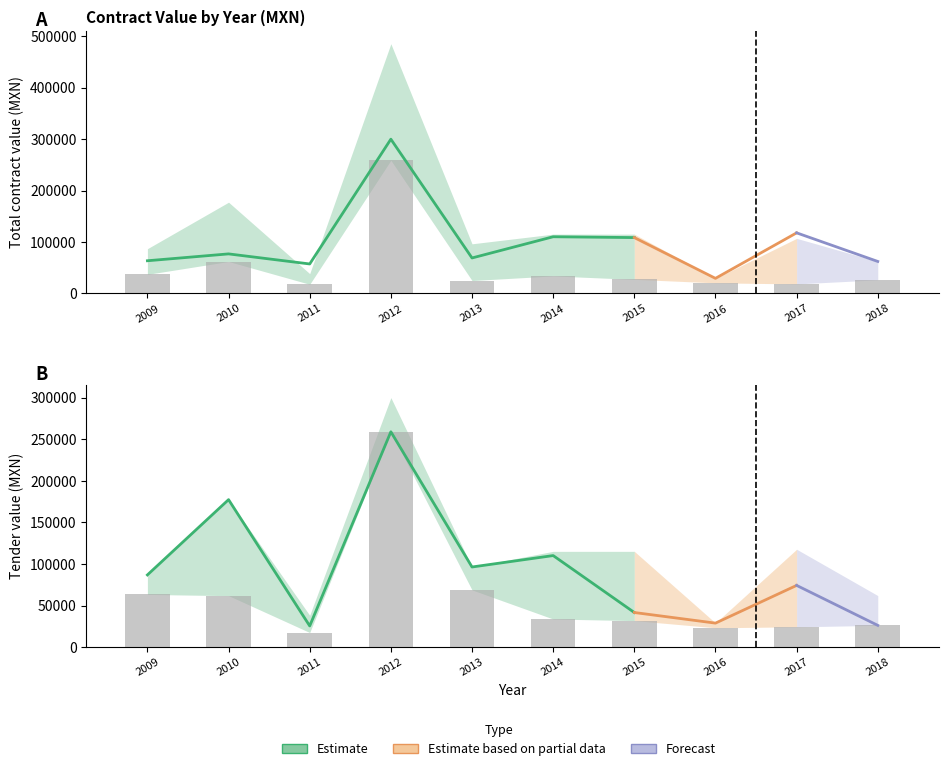

Between 2013 and 2014, which series saw the biggest shift?

contracts_value